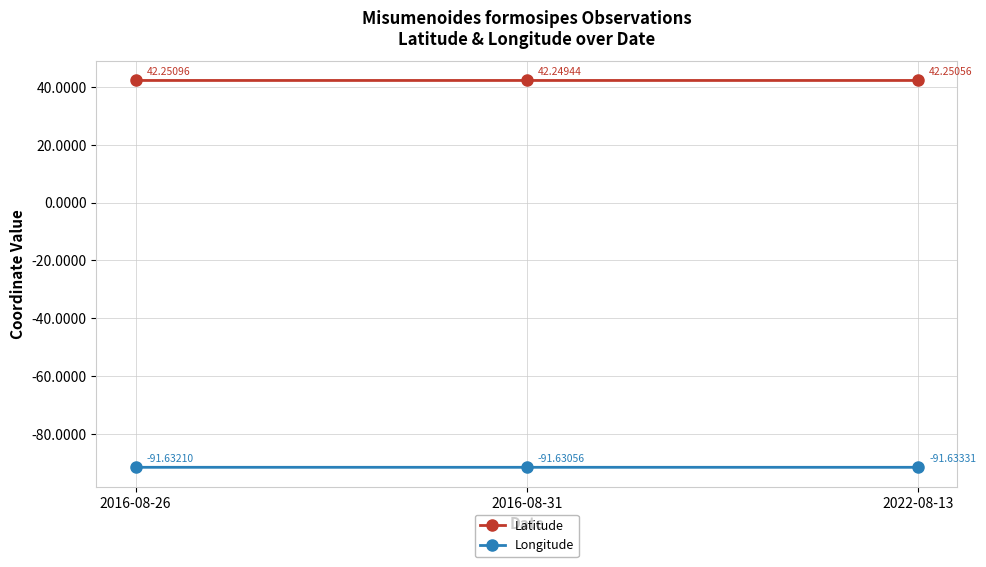

Count the number of data series in this chart.

2